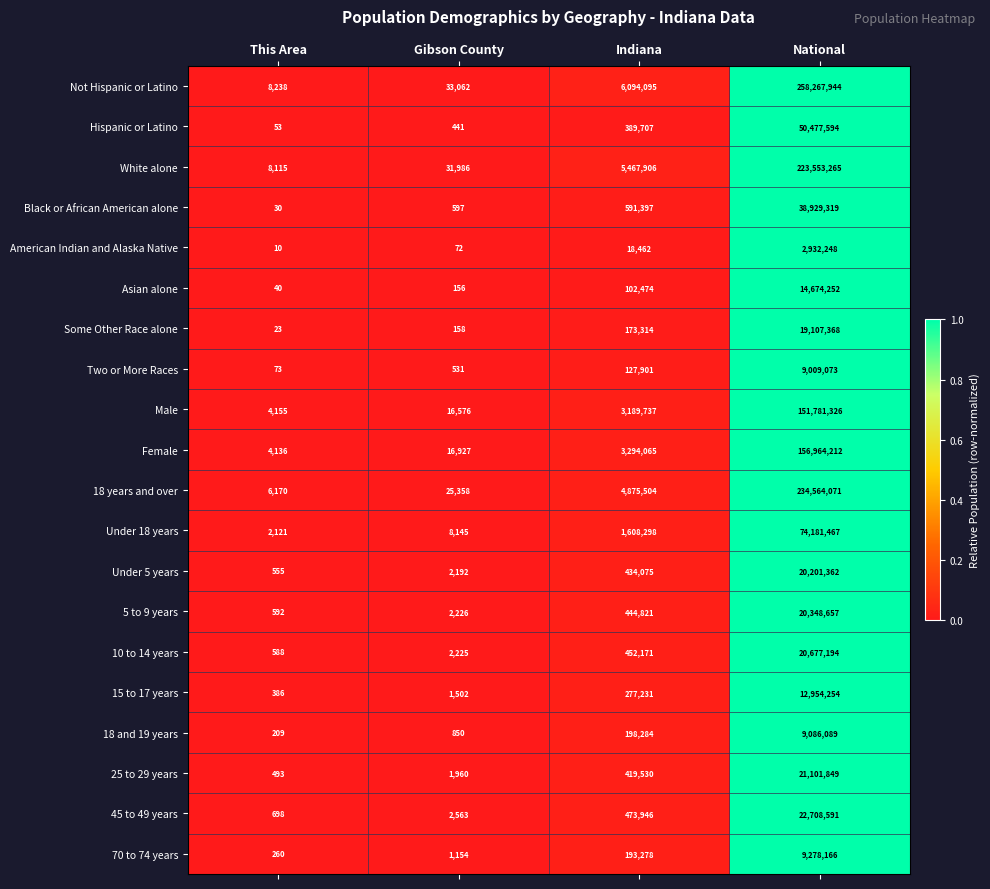

Which series changed the most between This Area and Indiana?

Not Hispanic or Latino